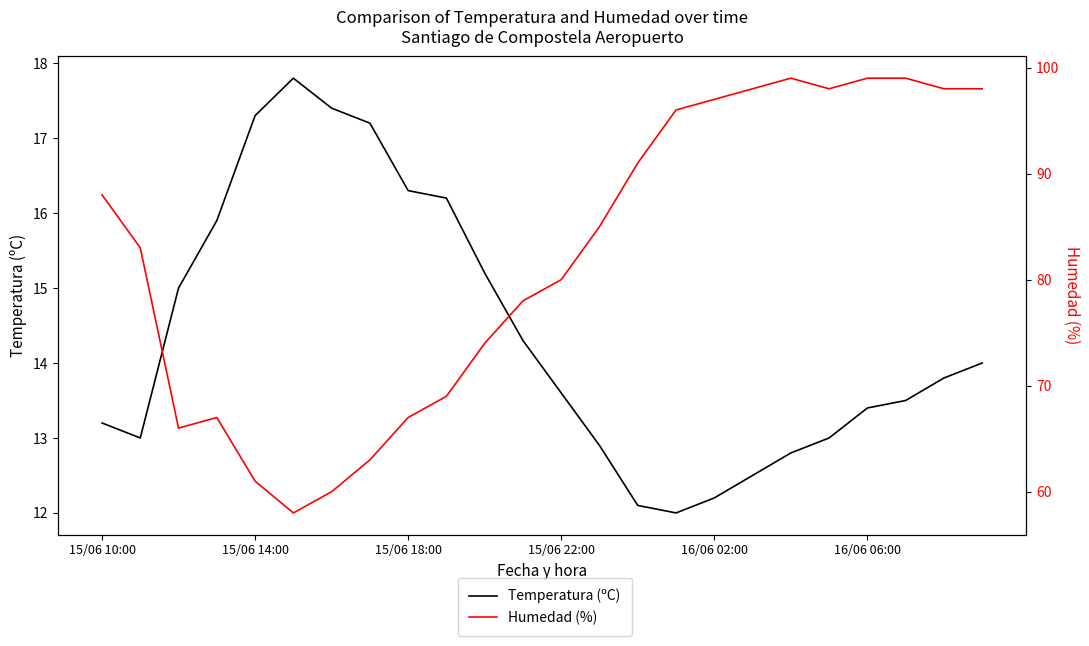

Which series has the largest total across all categories?

Humedad (%)